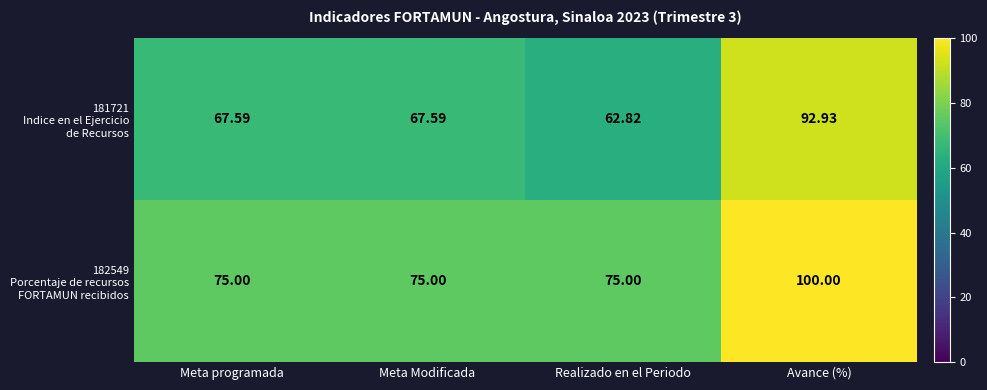

At which category is the sum across all series the highest?

Avance (%)